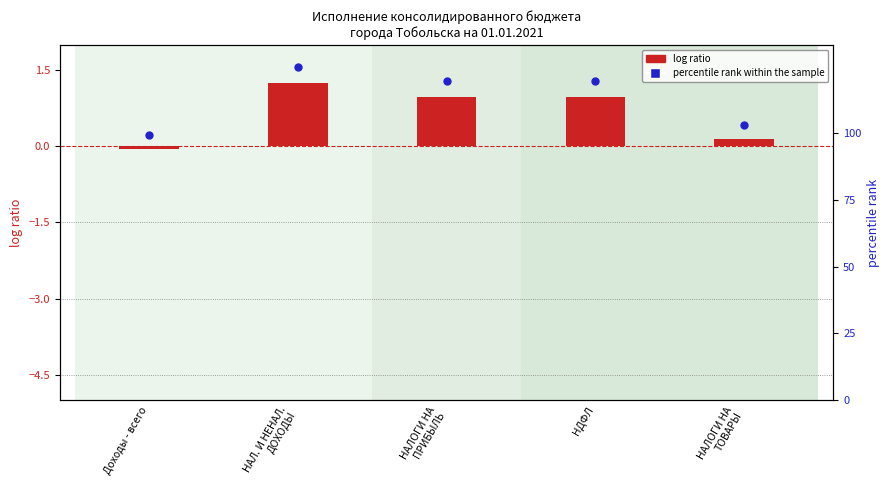

At which category is the sum across all series the highest?

НАЛ. И НЕНАЛ.
ДОХОДЫ